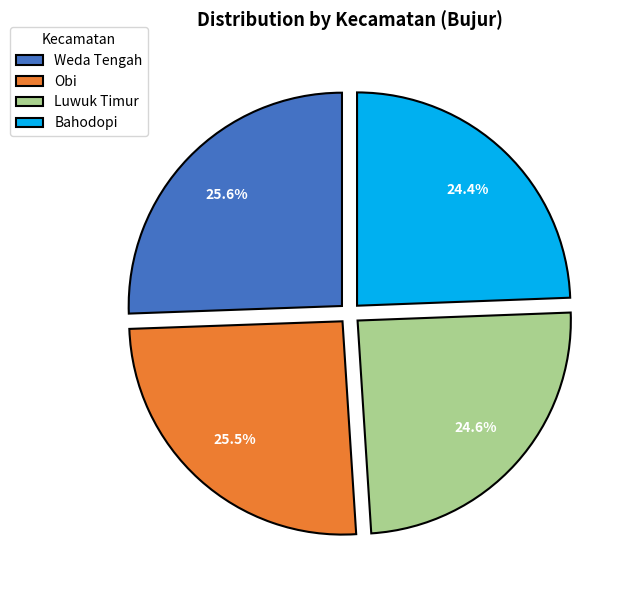

Do Luwuk Timur and Obi together represent more than half of the pie?

Yes